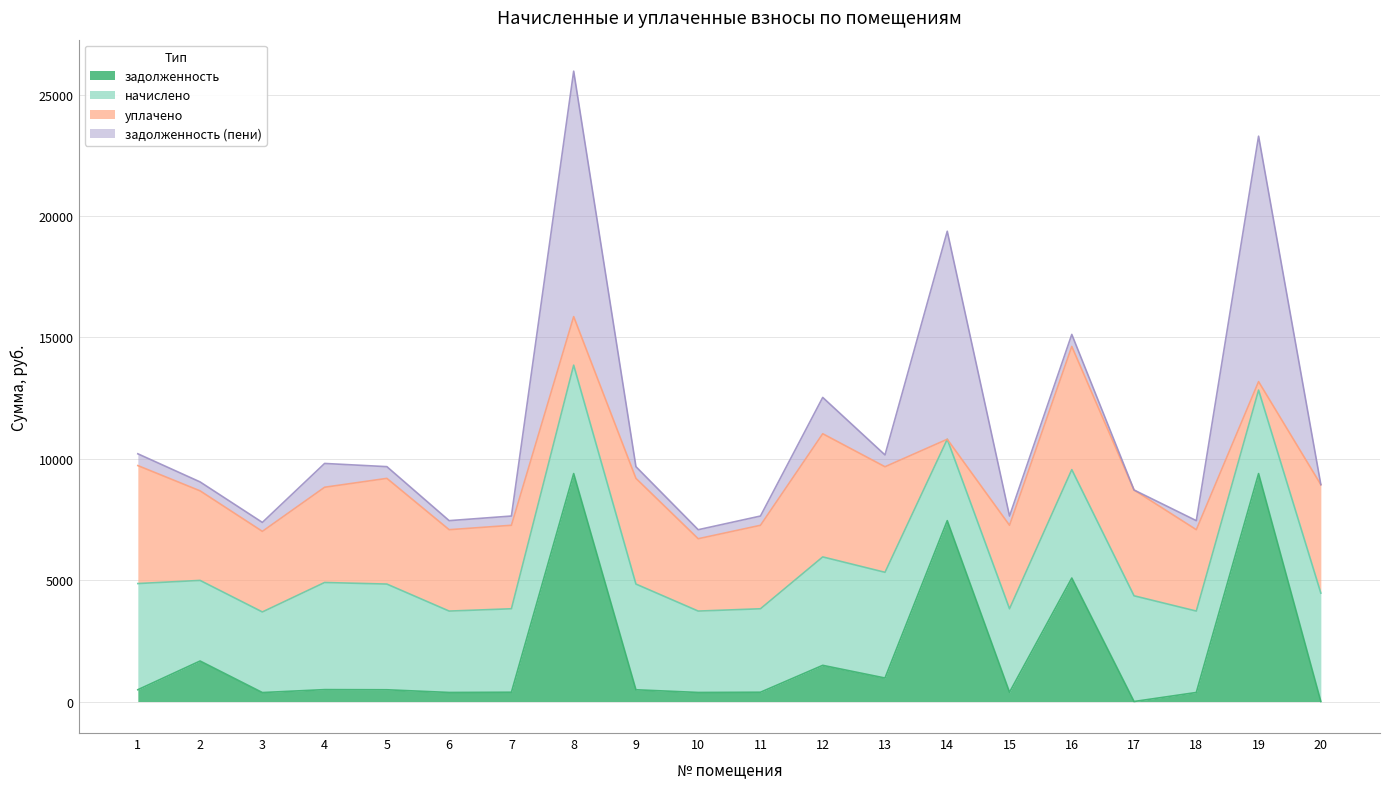

How many interior local valleys does the задолженность series have?

6